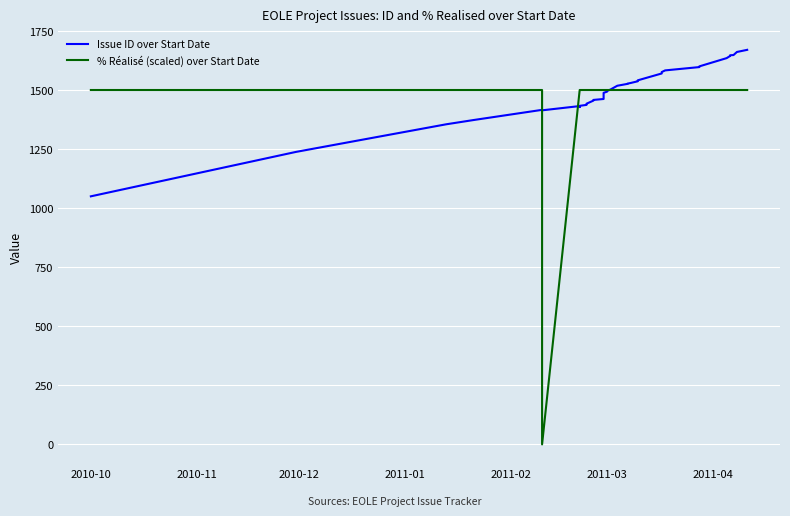

Which series has the largest total across all categories?

Issue ID over Start Date